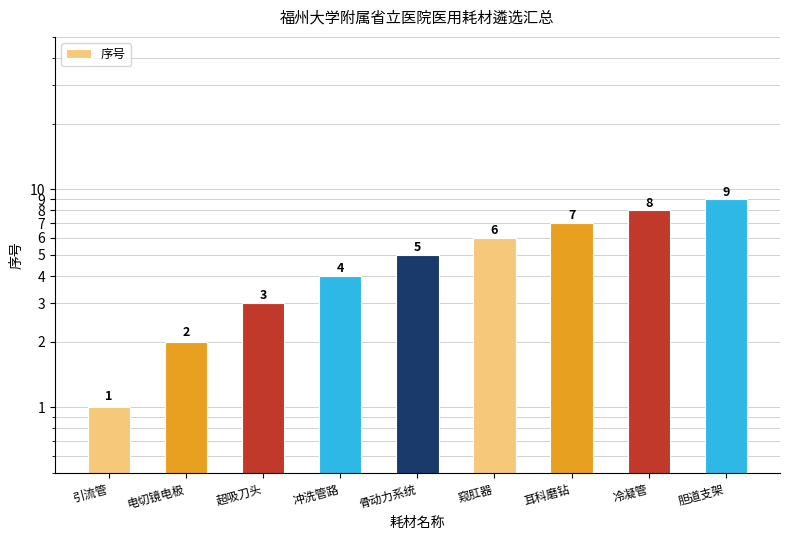

Is it true that the value at 电切镜电极 is 3?

False